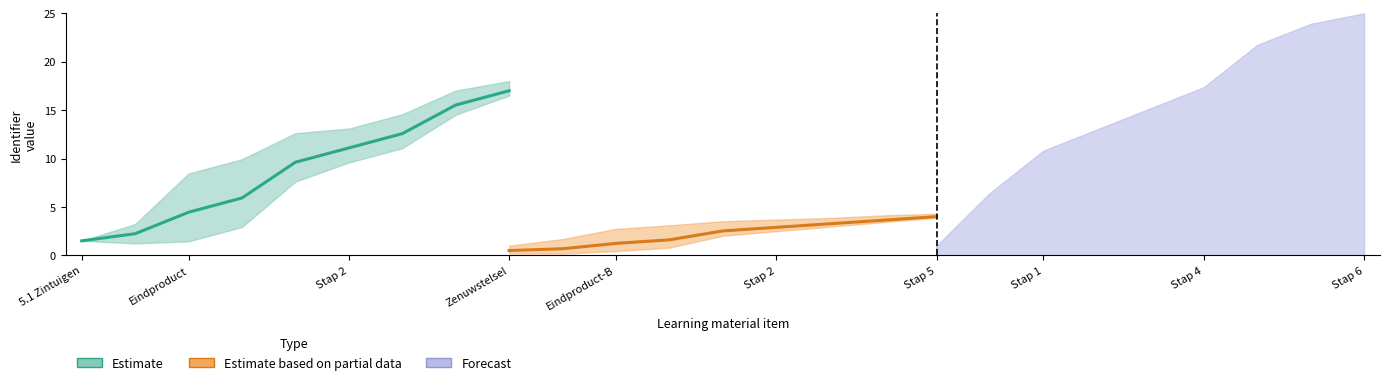

True or false: Estimate based on partial data has more than 1 interior local peaks.

False